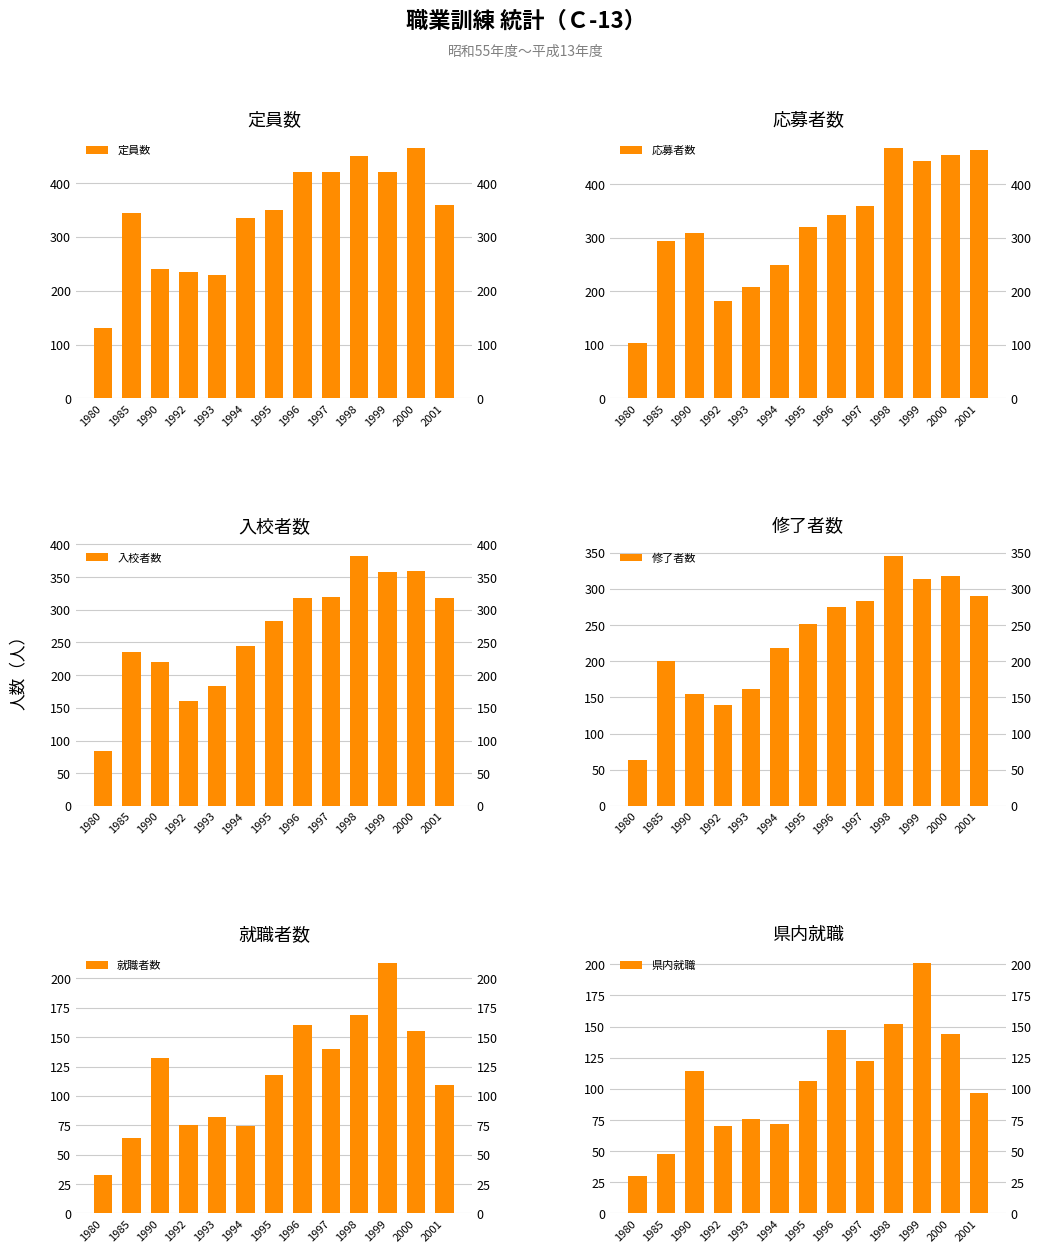

The value of 就職者数 at 1998 is 169. True or false?

True